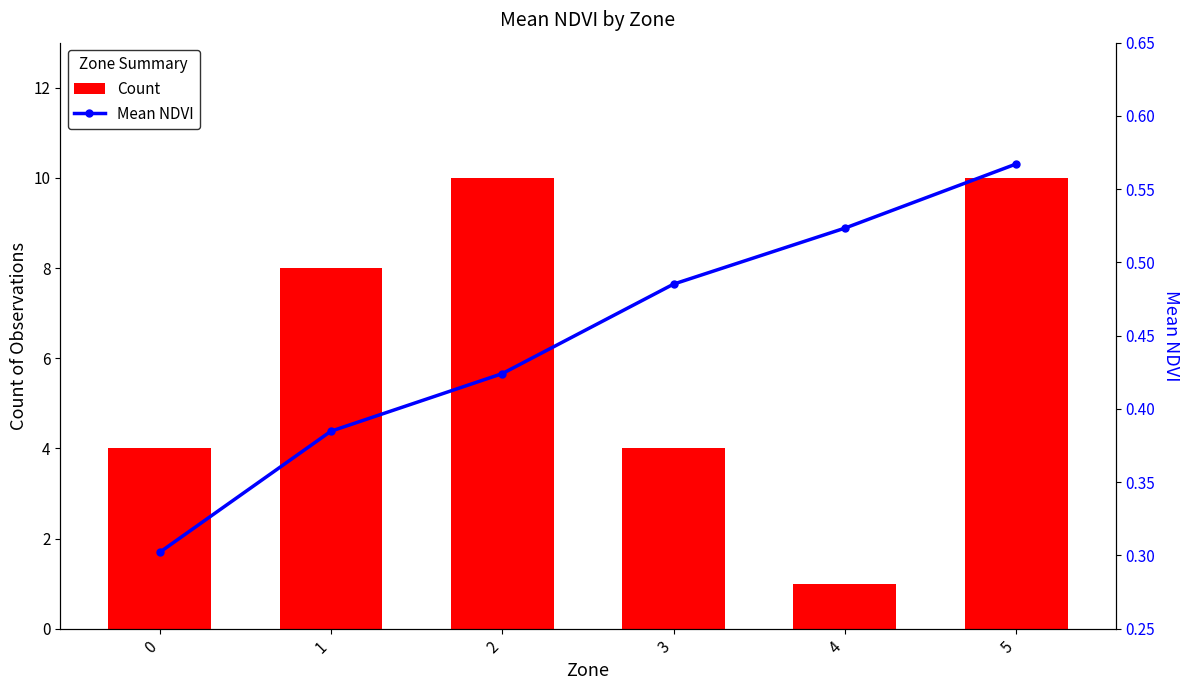

At which category is the sum across all series the highest?

5